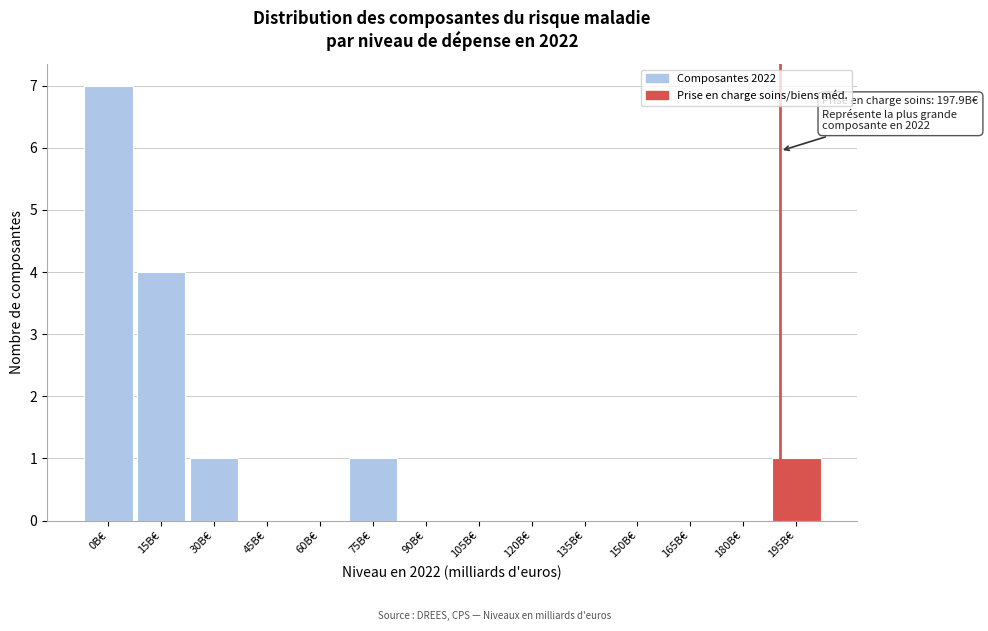

Reading left to right, extract all data points from this chart.

0B€=7	15B€=4	30B€=1	45B€=0	60B€=0	75B€=1	90B€=0	105B€=0	120B€=0	135B€=0	150B€=0	165B€=0	180B€=0	195B€=1